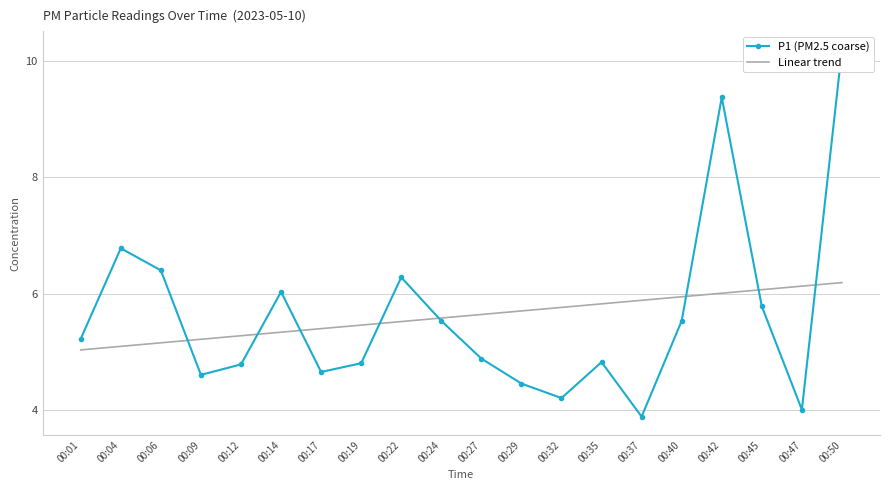

What is the minimum value shown in the chart?

3.9